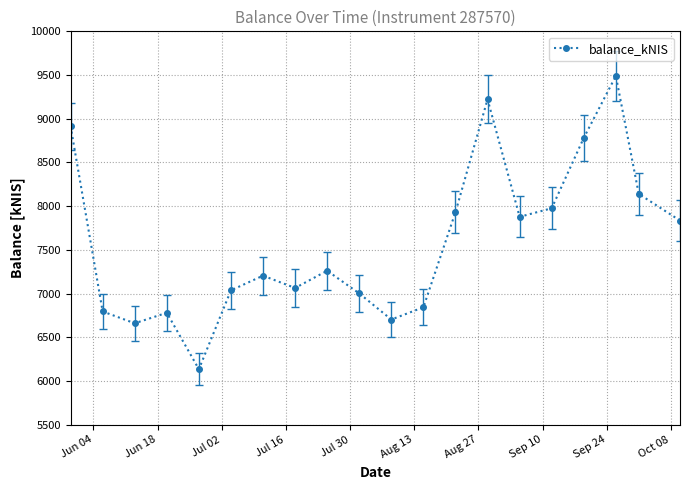

What is the value of the 1st point from the left?

8914.8